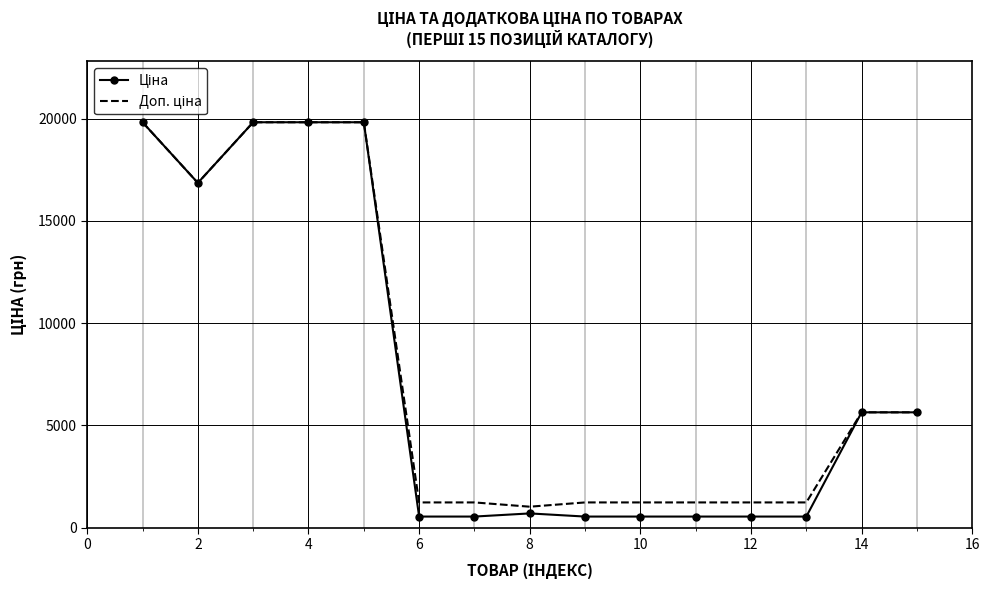

True or false: Ціна and Доп. ціна cross at least once.

False